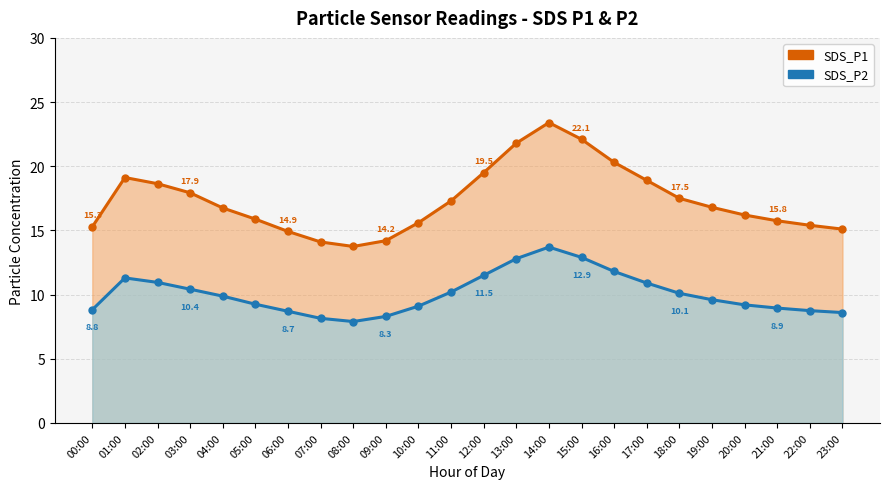

Does the chart have visible grid lines?

Yes